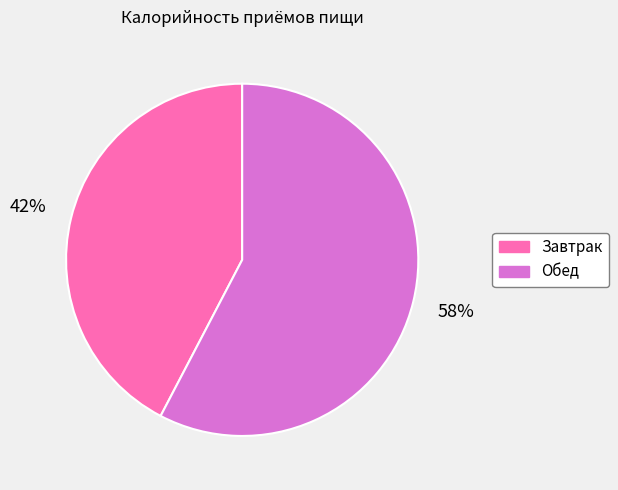

To the nearest percent, what is the average slice percentage?

50%